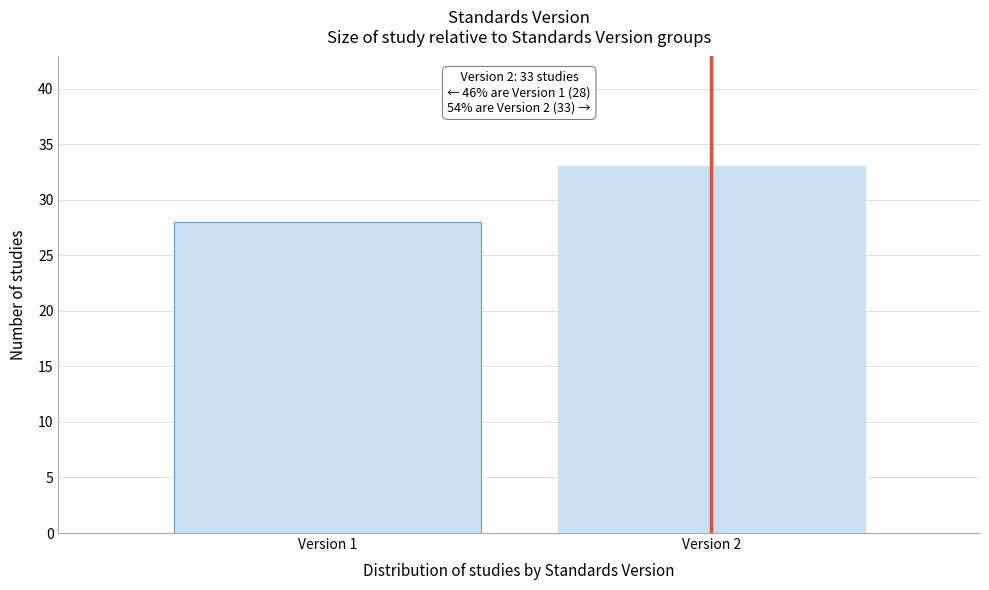

Reading left to right, what are all the values shown in this chart?

28	33